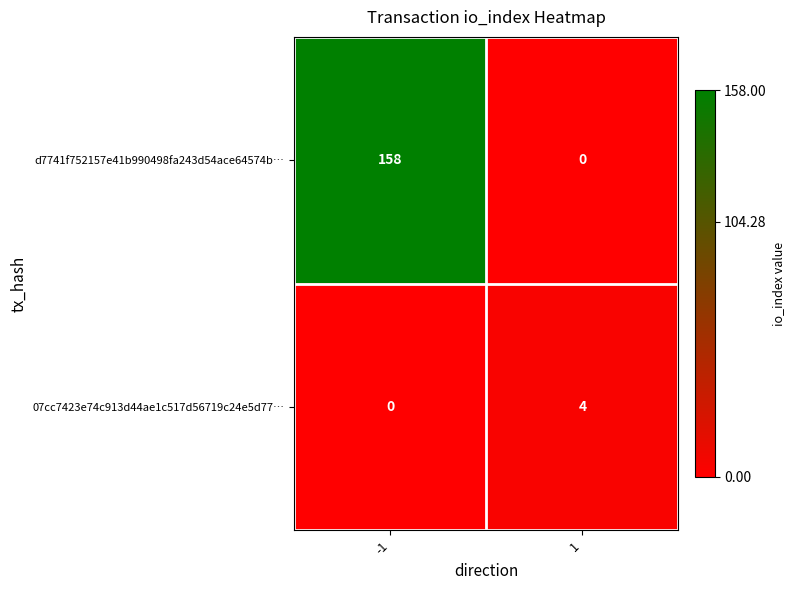

Reading right to left, extract all data points from this chart.

d7741f752157e41b990498fa243d54ace64574b…: 0	158
07cc7423e74c913d44ae1c517d56719c24e5d77…: 4	0